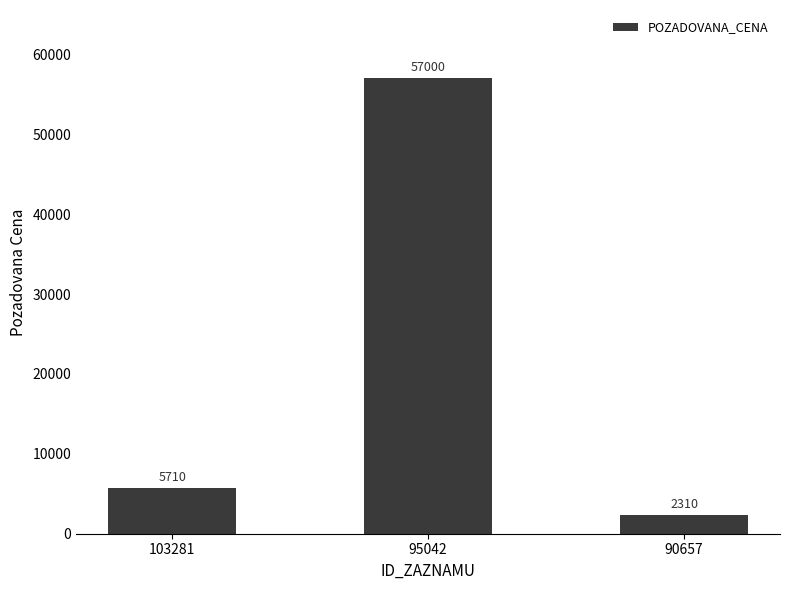

What is the sum of all values?

65020